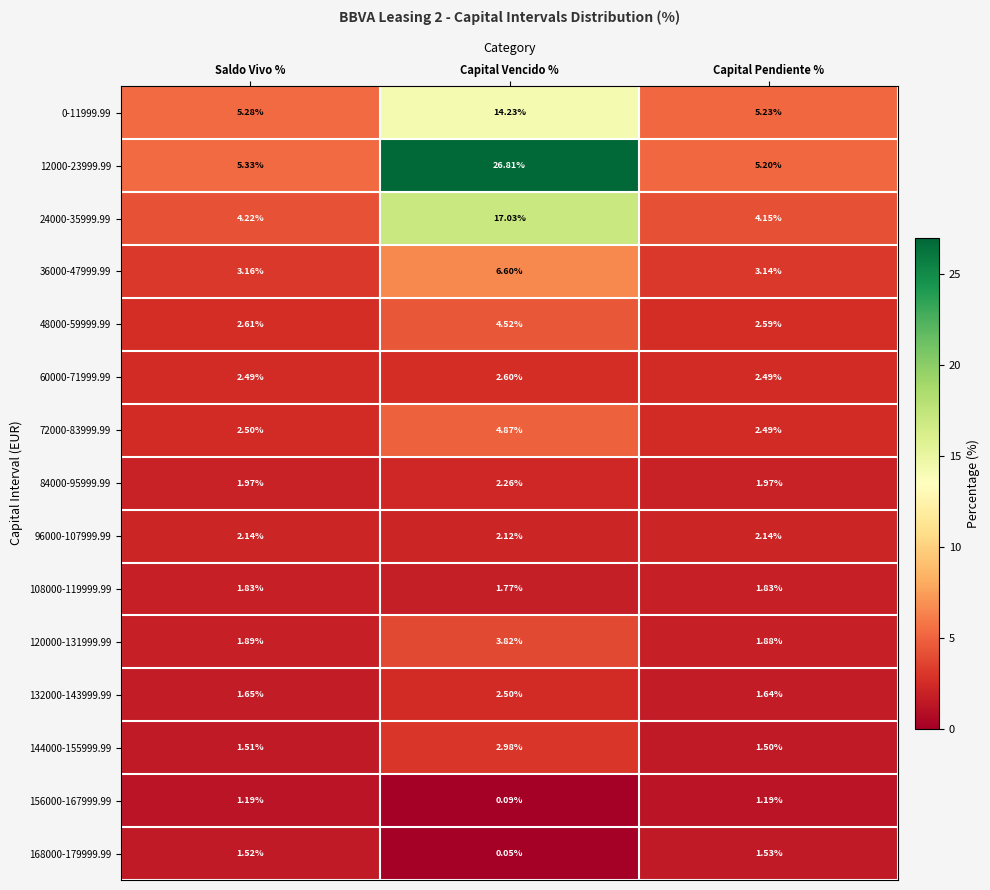

Which category has the highest value in the 24000-35999.99 series?

Capital Vencido %